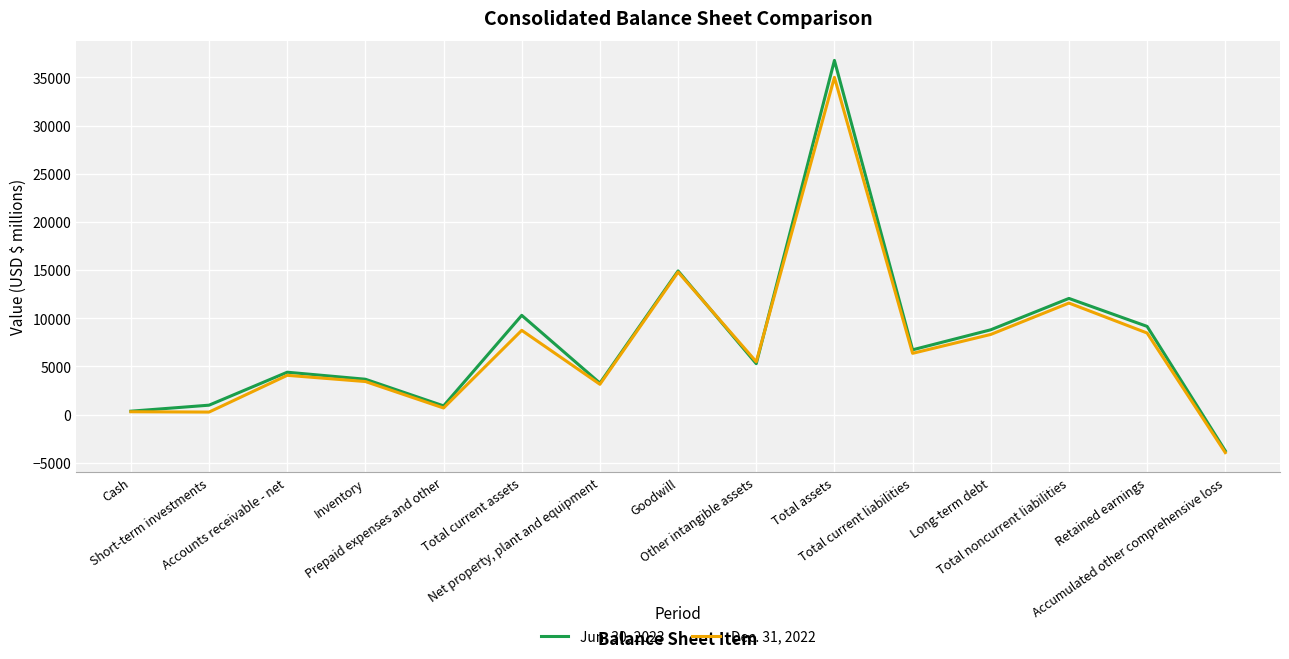

How many interior local valleys does the Jun. 30, 2023 series have?

4